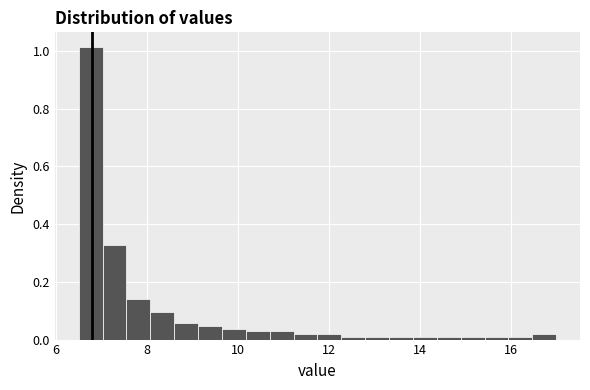

Around what value on the x-axis is the tallest bar? Give the approximate position of its centre, as read against the axis.

6.8